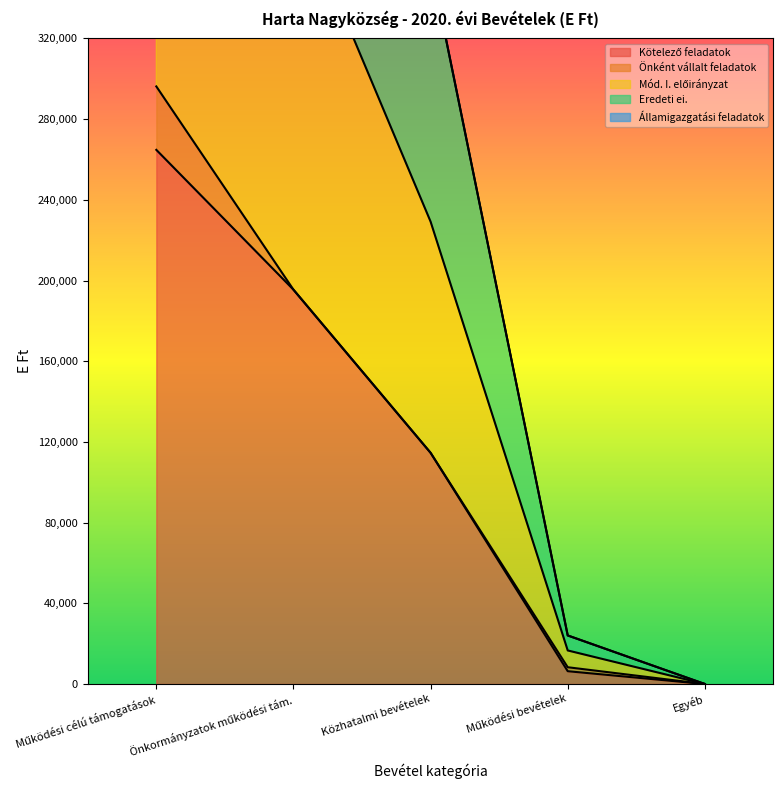

List the labels in order of Mód. I. előirányzat value, smallest first.

Egyéb, Működési bevételek, Közhatalmi bevételek, Önkormányzatok működési tám., Működési célú támogatások